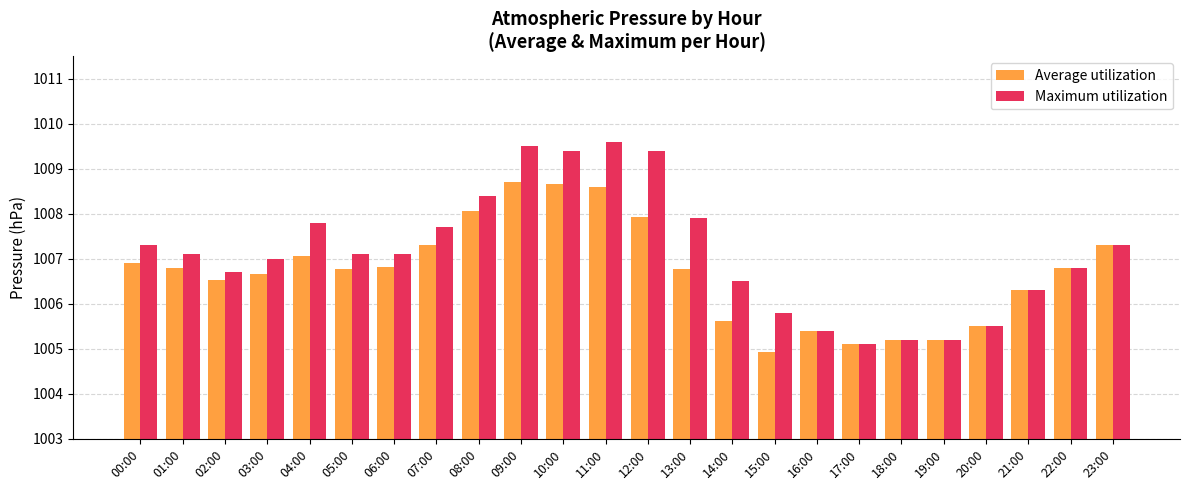

How many bars are there in each group?

2